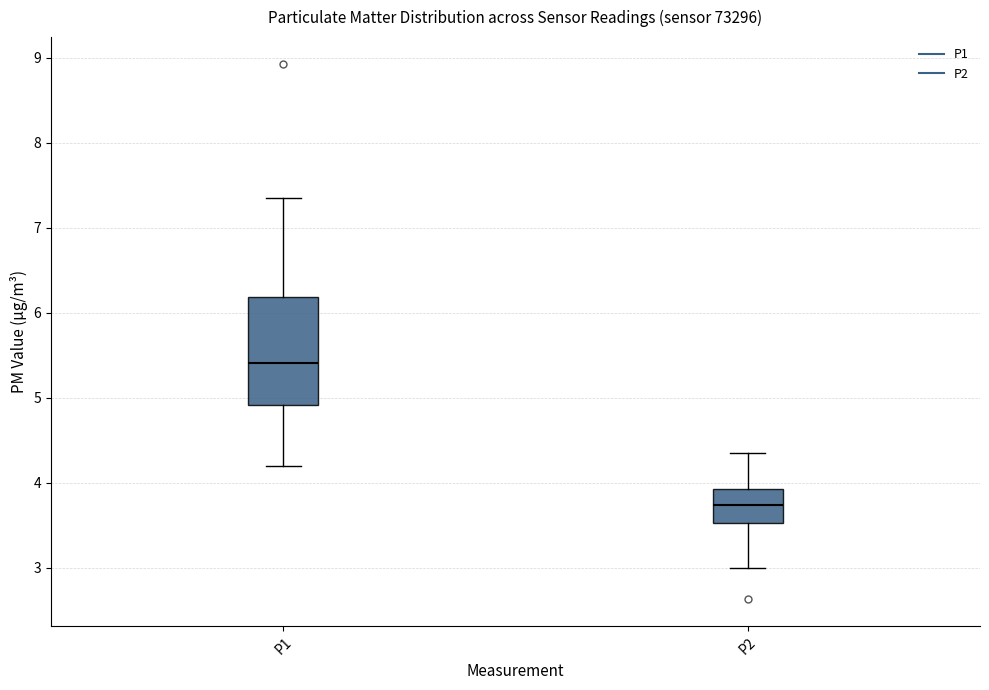

Reading left to right, read every box against the y-axis: the position of its median line, the range the box covers, and the ends of its whiskers. The values are not printed on the chart, so give them approximately, as read against the axis.

P1: median 5.4, box 4.9 to 6.2, whiskers 4.2 to 7.4
P2: median 3.7, box 3.5 to 3.9, whiskers 3.0 to 4.4